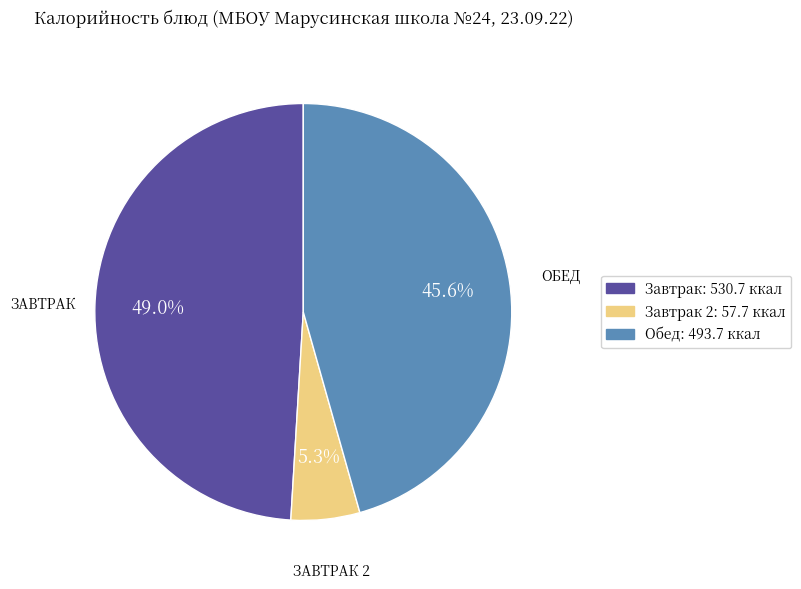

Does any single category account for the majority?

No